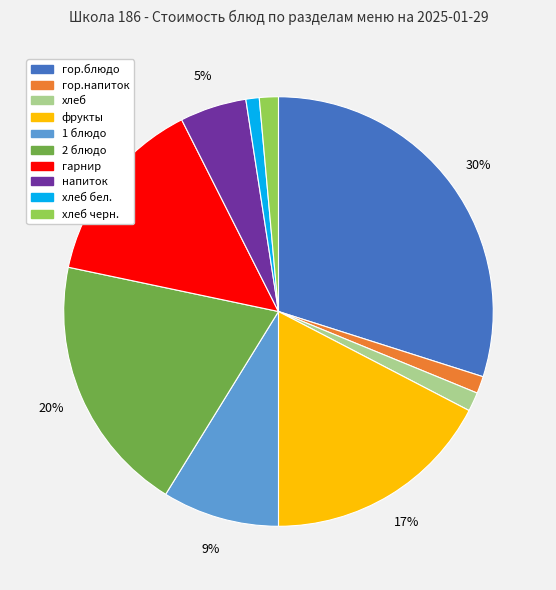

Is there any slice that represents more than half of the pie?

No